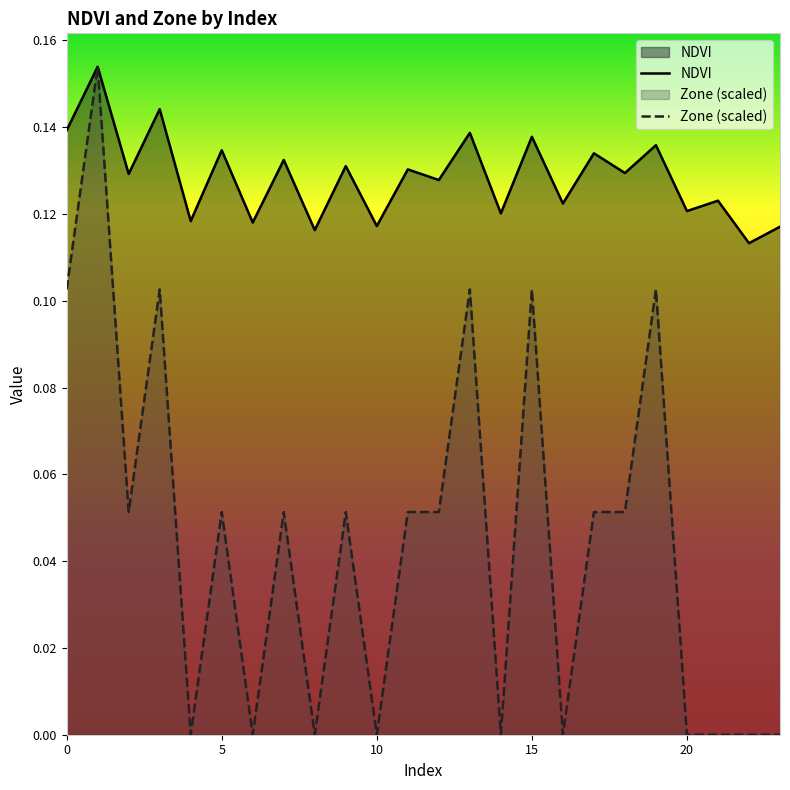

True or false: NDVI has more than 1 points higher than both neighbors.

True